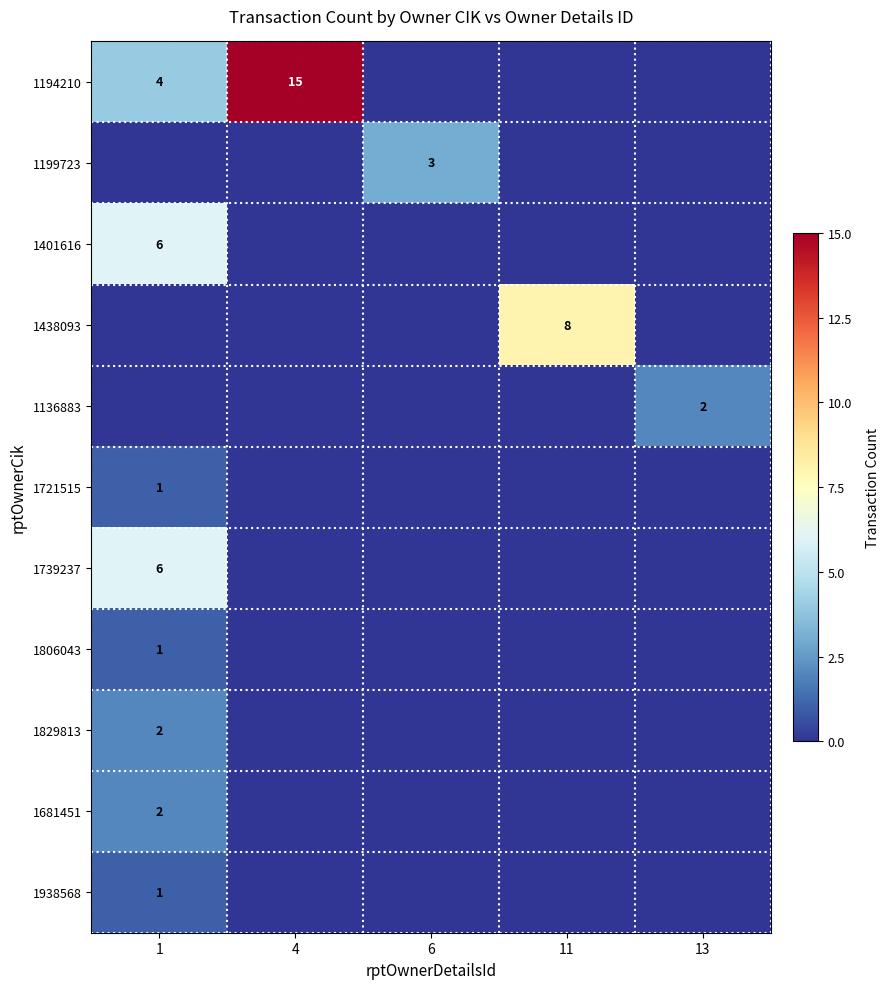

Is it true that 1194210 equals 2 at 1?

False